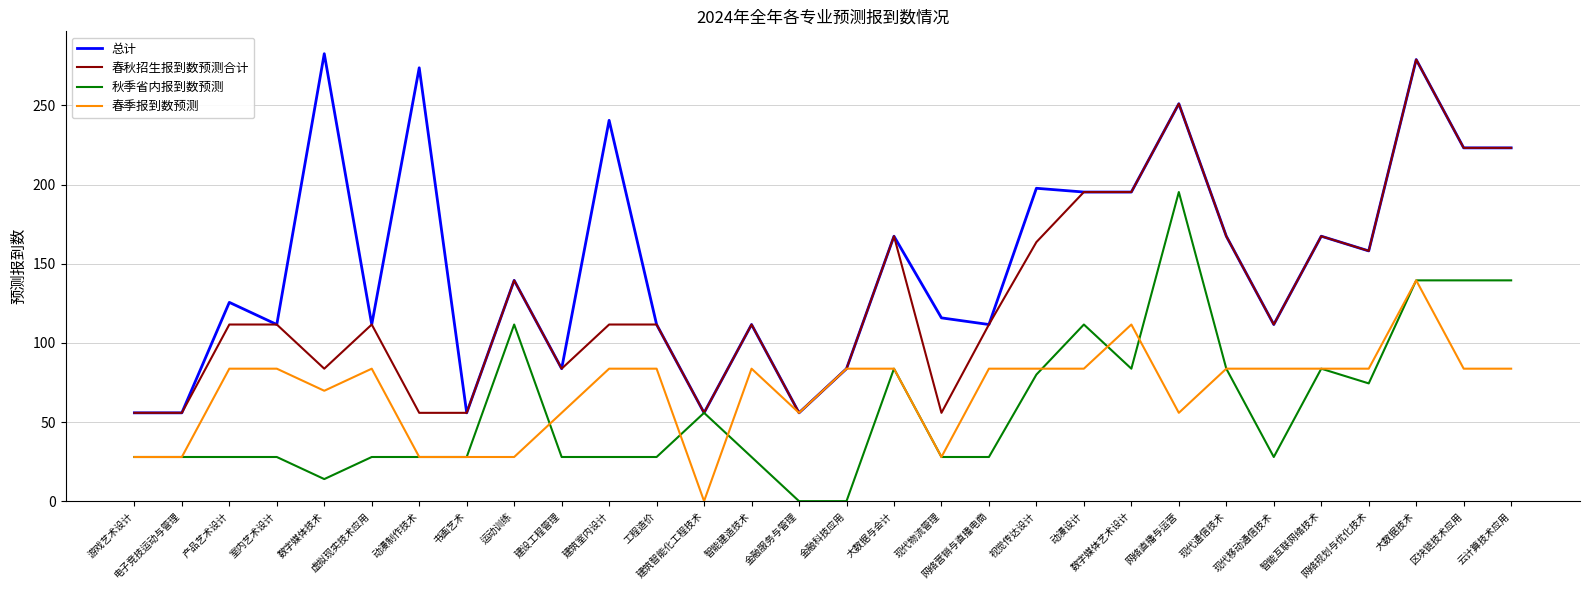

Which series has the widest spread of values?

总计